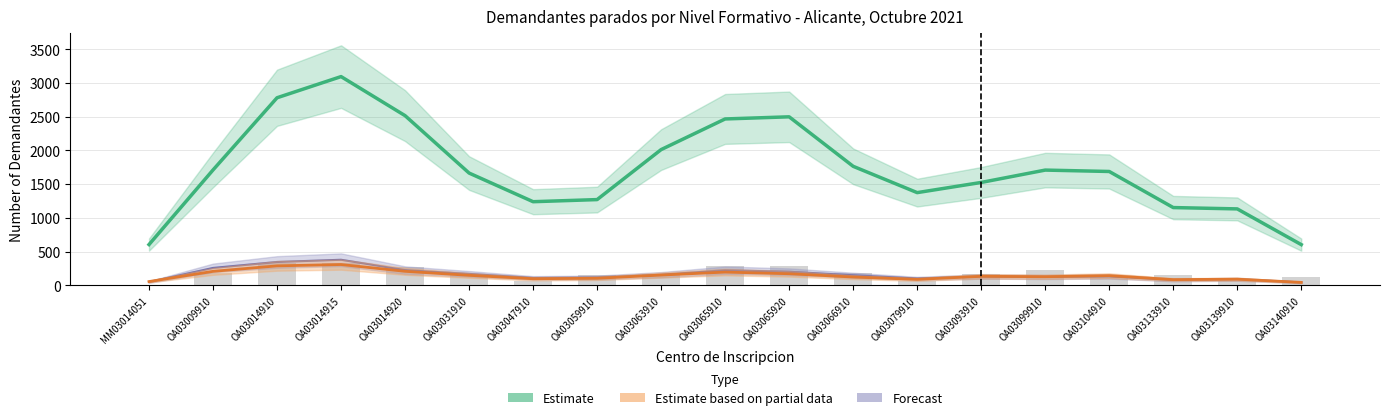

Where is Forecast (col_15) nearest to the value 210?

OA03065920